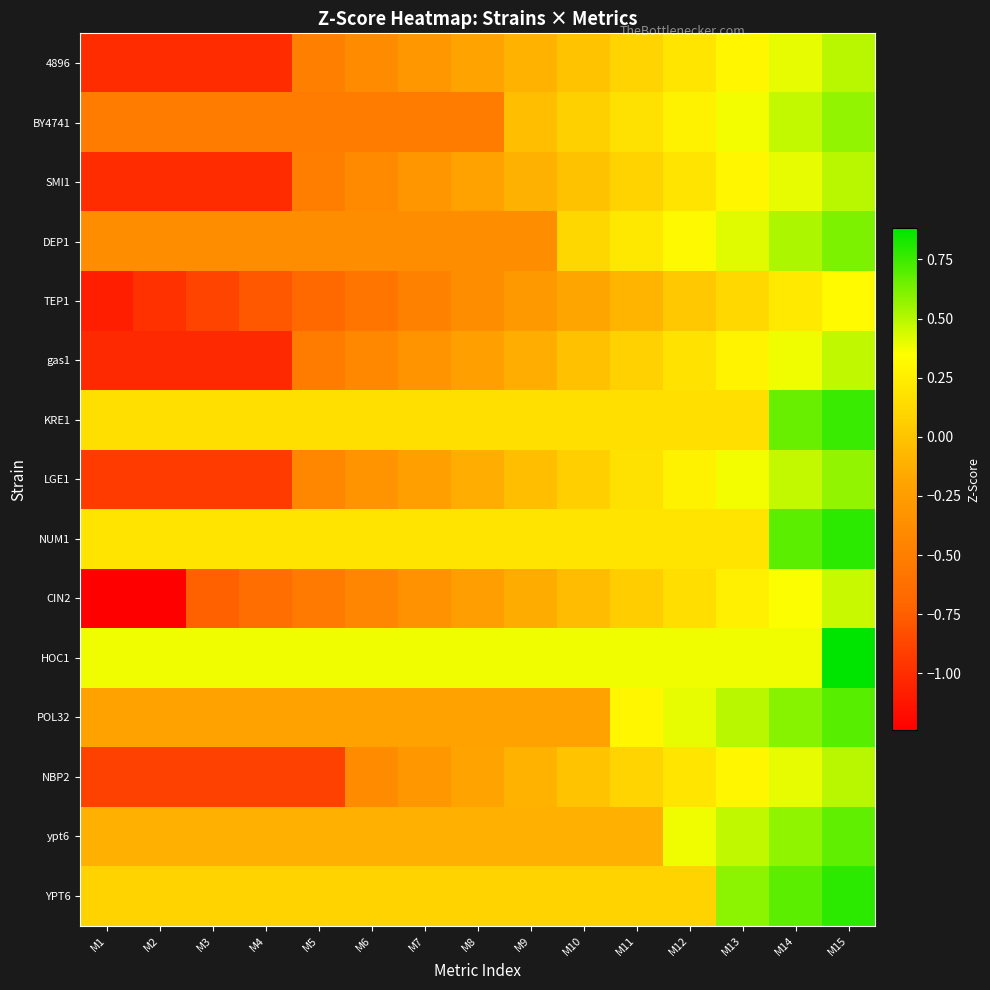

What is the total value across all series at M6?

-3.4